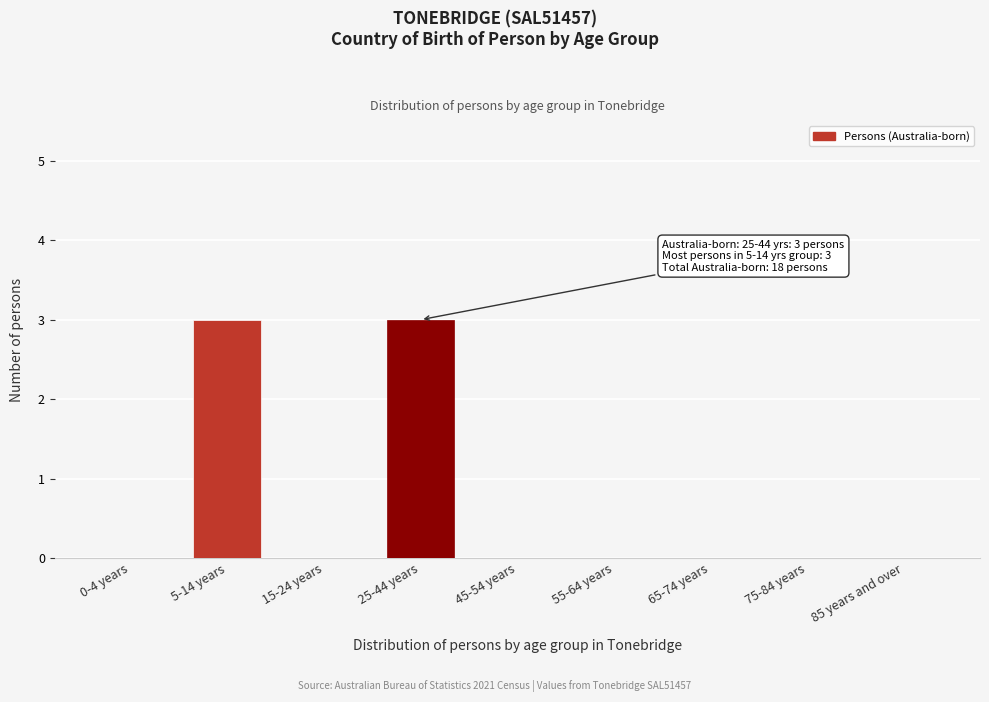

Reading left to right, transcribe all the data shown in this chart.

0-4 years=0	5-14 years=3	15-24 years=0	25-44 years=3	45-54 years=0	55-64 years=0	65-74 years=0	75-84 years=0	85 years and over=0